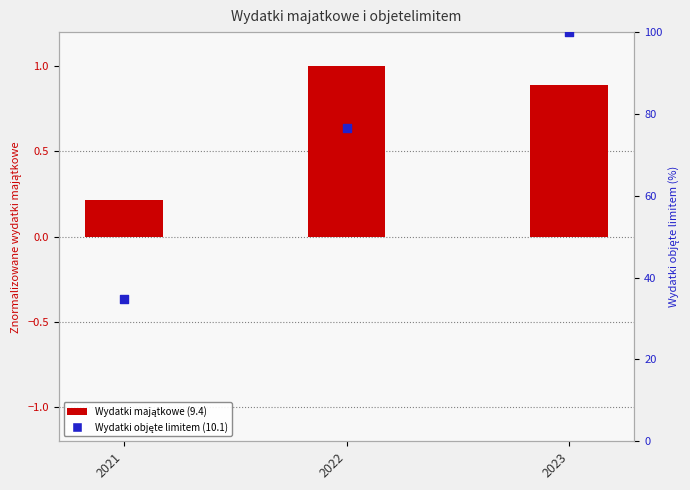

What is the total value across all series at 2023?

100.9